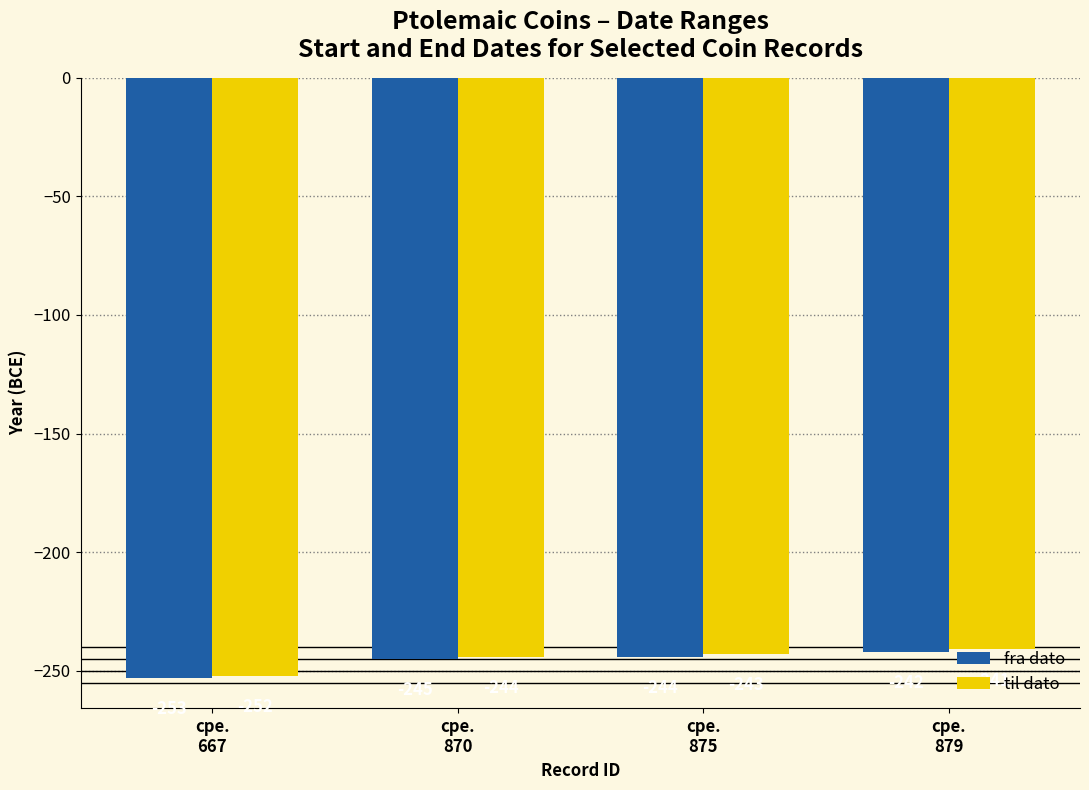

At cpe.
870, list the series in order from smallest to largest.

fra dato, til dato